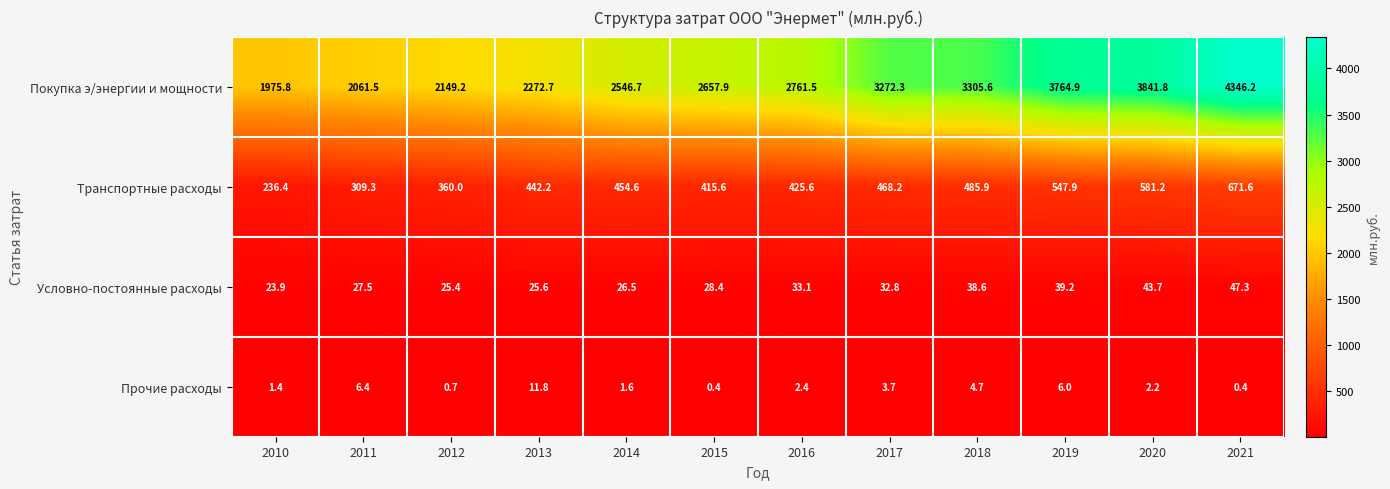

What is the sum of all Условно-постоянные расходы values?

392.0